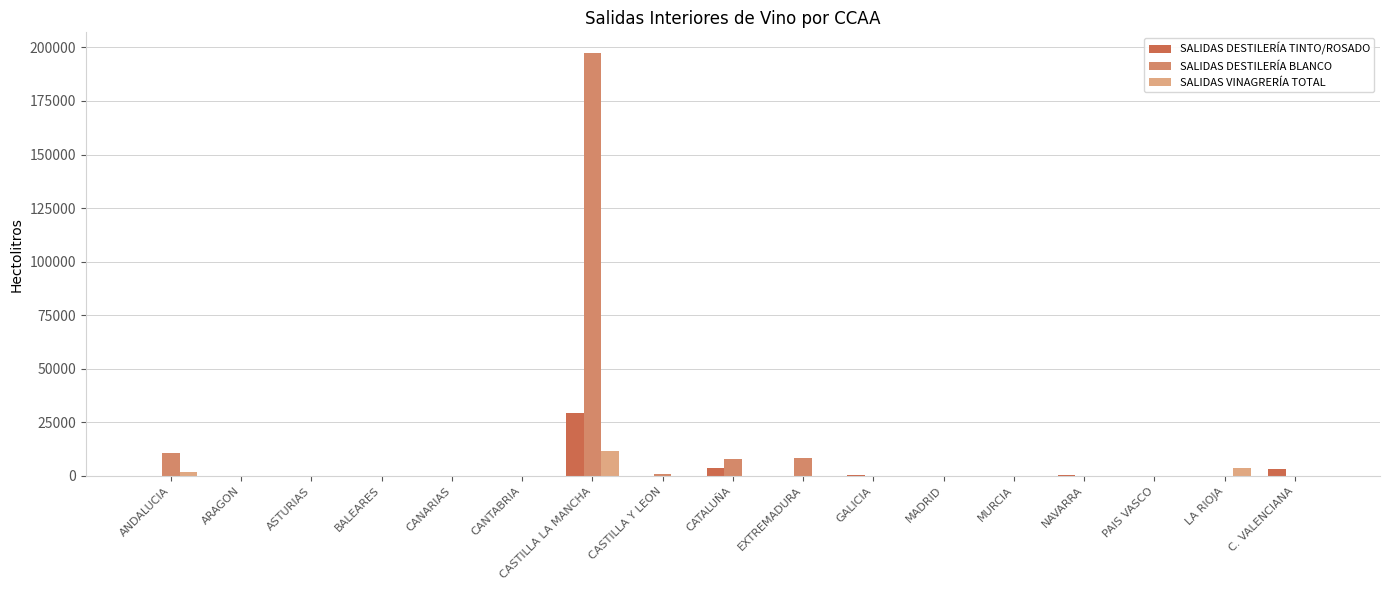

The value of SALIDAS DESTILERÍA BLANCO at CANTABRIA is -126896. True or false?

False